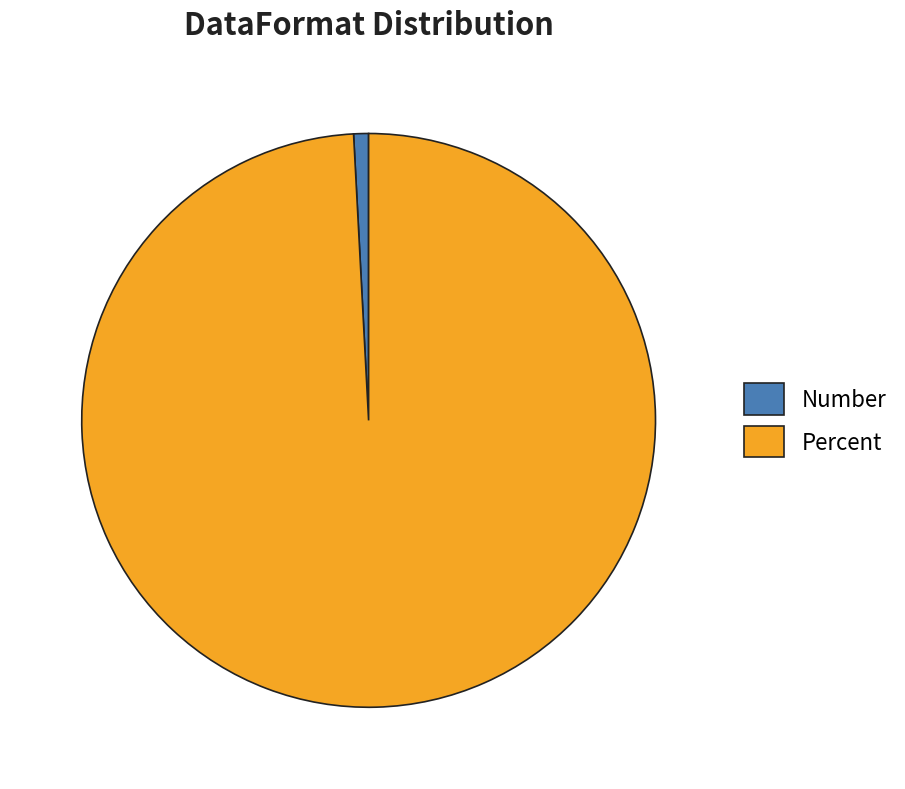

Combined, do Percent and Number account for over 50%?

Yes